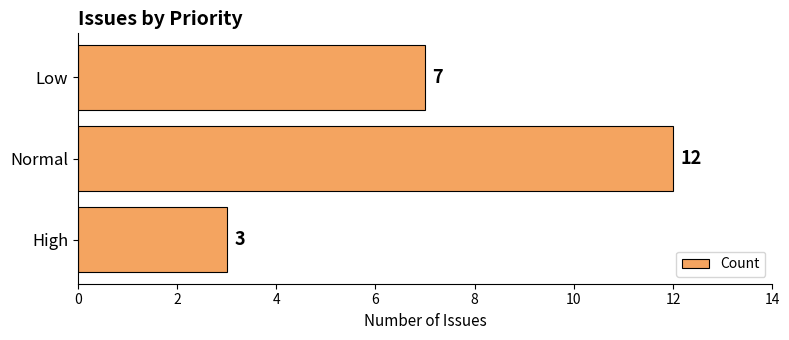

List the labels in order of value, largest first.

Normal, Low, High